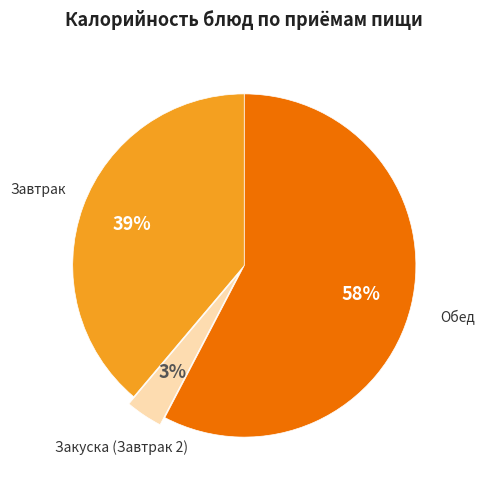

Is there a majority slice in this chart?

Yes